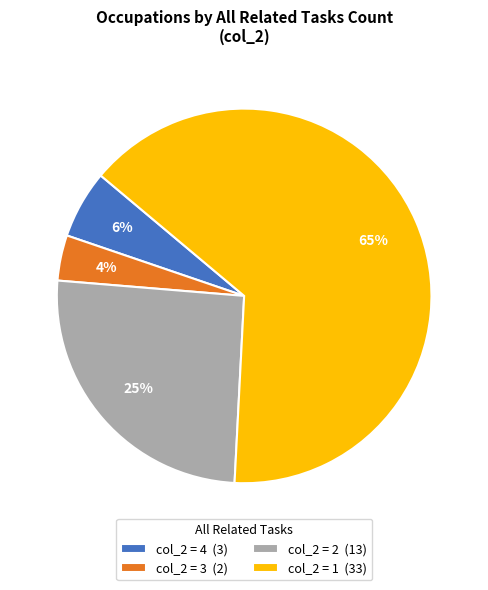

Do col_2 = 4 (3) and col_2 = 2 (13) together represent more than half of the pie?

No